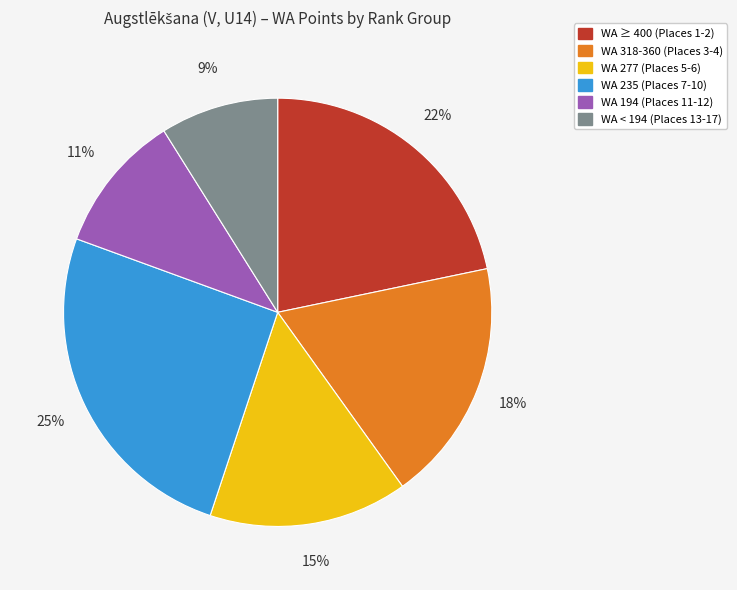

Count the number of slices in the pie.

6